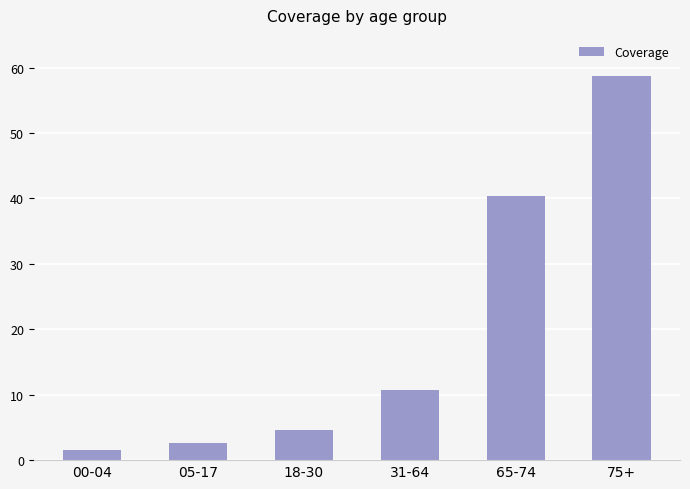

What is the label of the 5th bar from the left?

65-74